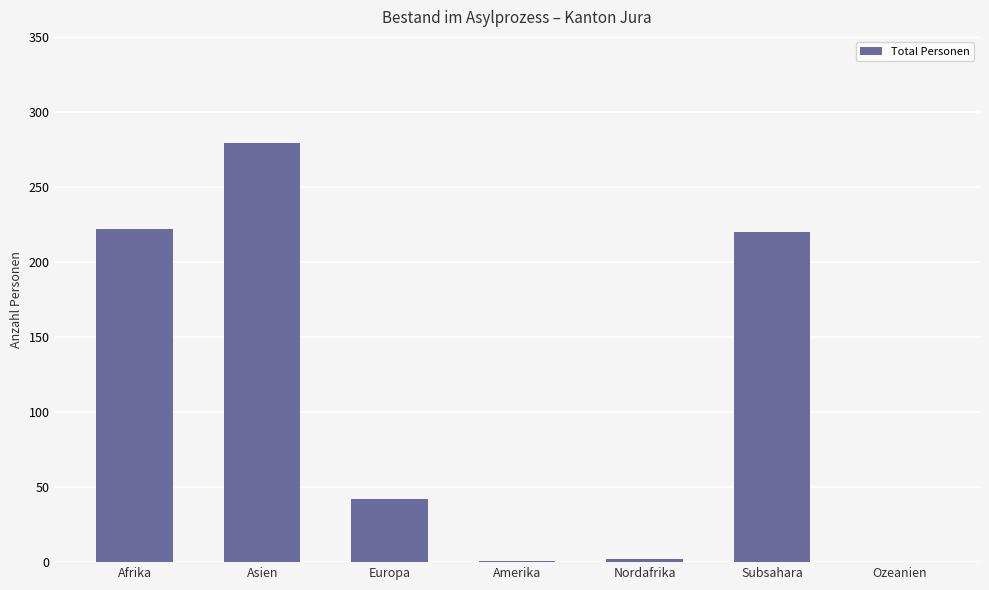

Which label corresponds to the largest value in the chart?

Asien